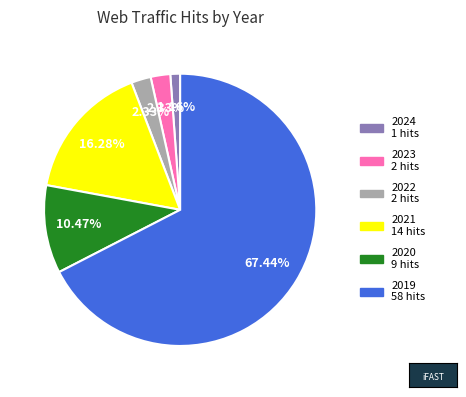

Does any single category account for the majority?

Yes